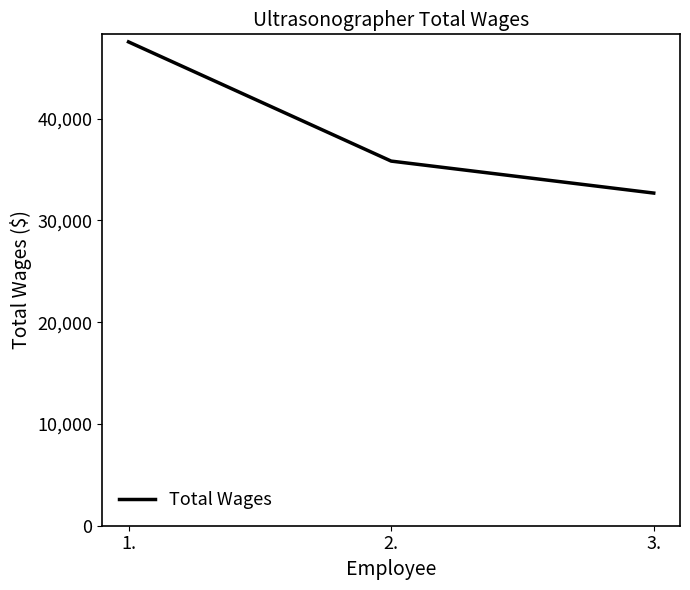

What is the difference between the maximum and minimum values?

14853